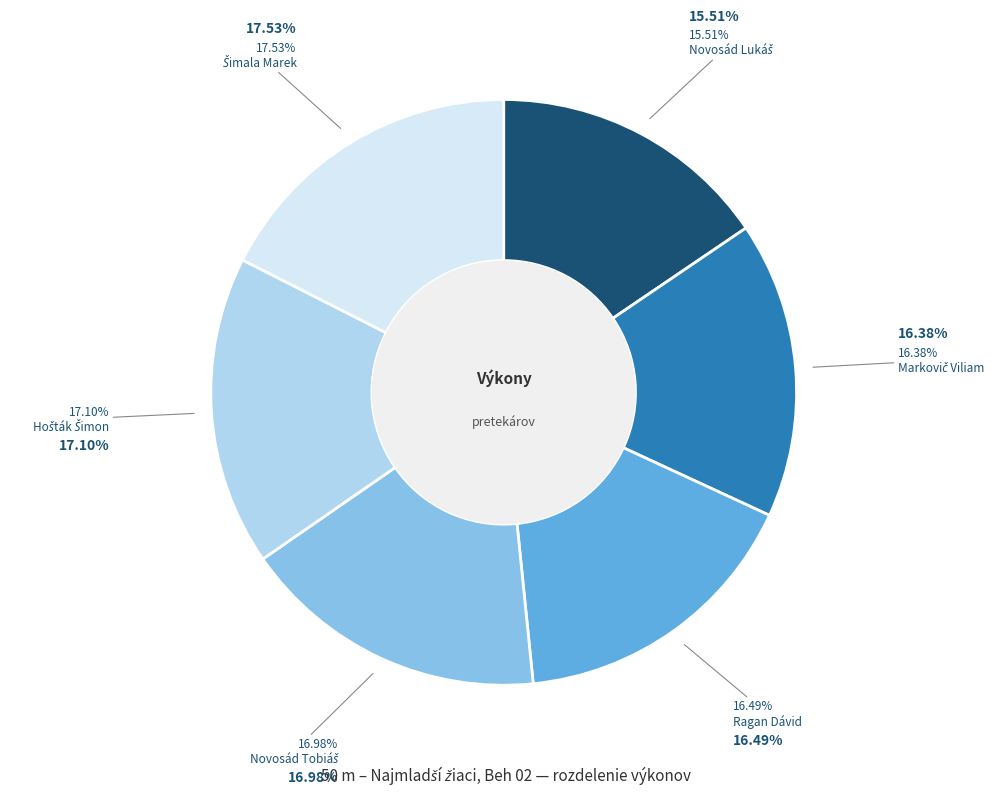

Is there a majority slice in this chart?

No